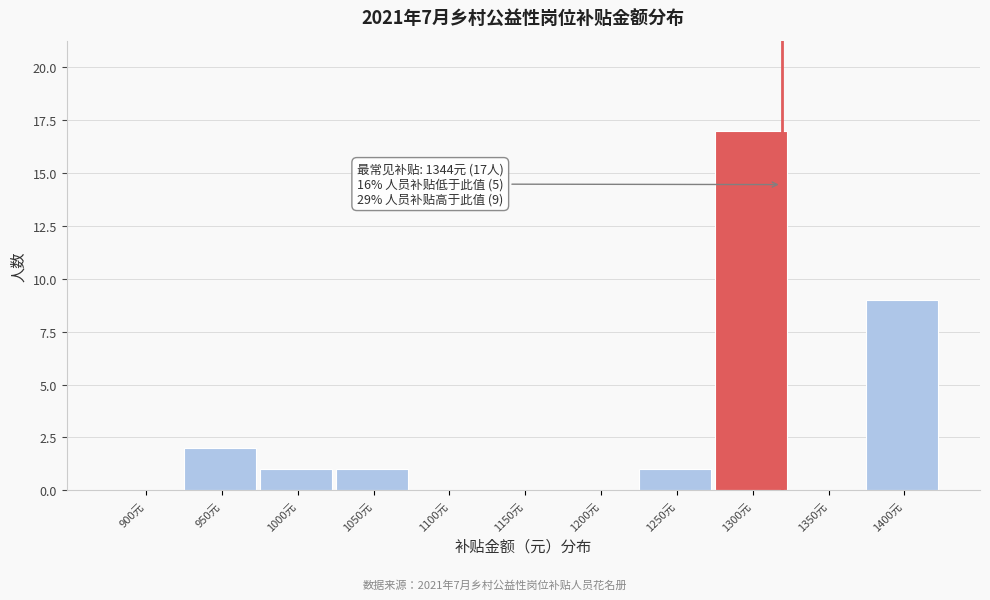

Reading right to left, what are all the values shown in this chart?

1400元=9	1350元=0	1300元=17	1250元=1	1200元=0	1150元=0	1100元=0	1050元=1	1000元=1	950元=2	900元=0